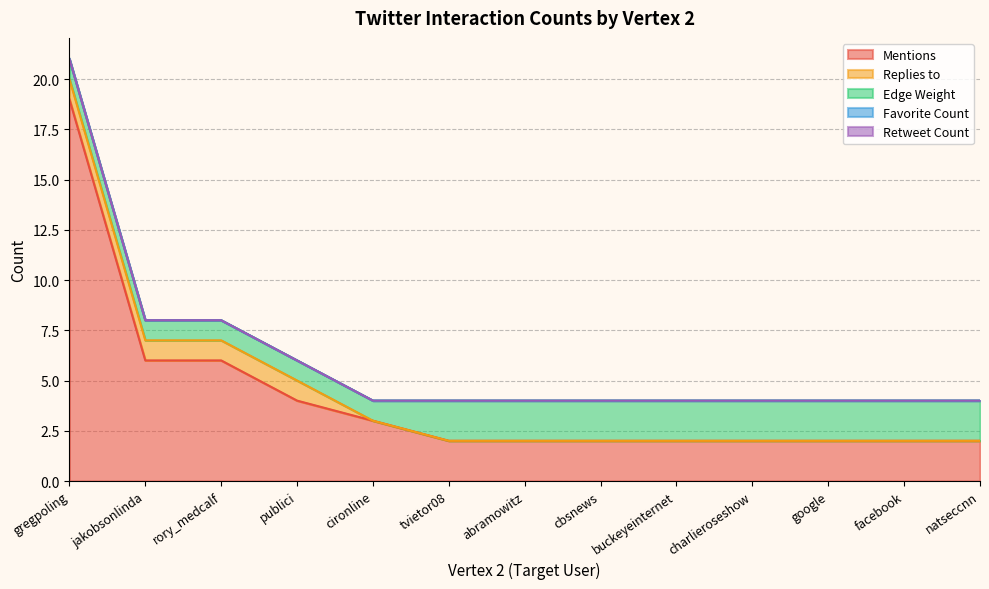

Rank the categories by Retweet Count value from lowest to highest.

gregpoling, jakobsonlinda, rory_medcalf, publici, cironline, tvietor08, abramowitz, cbsnews, buckeyeinternet, charlieroseshow, google, facebook, natseccnn